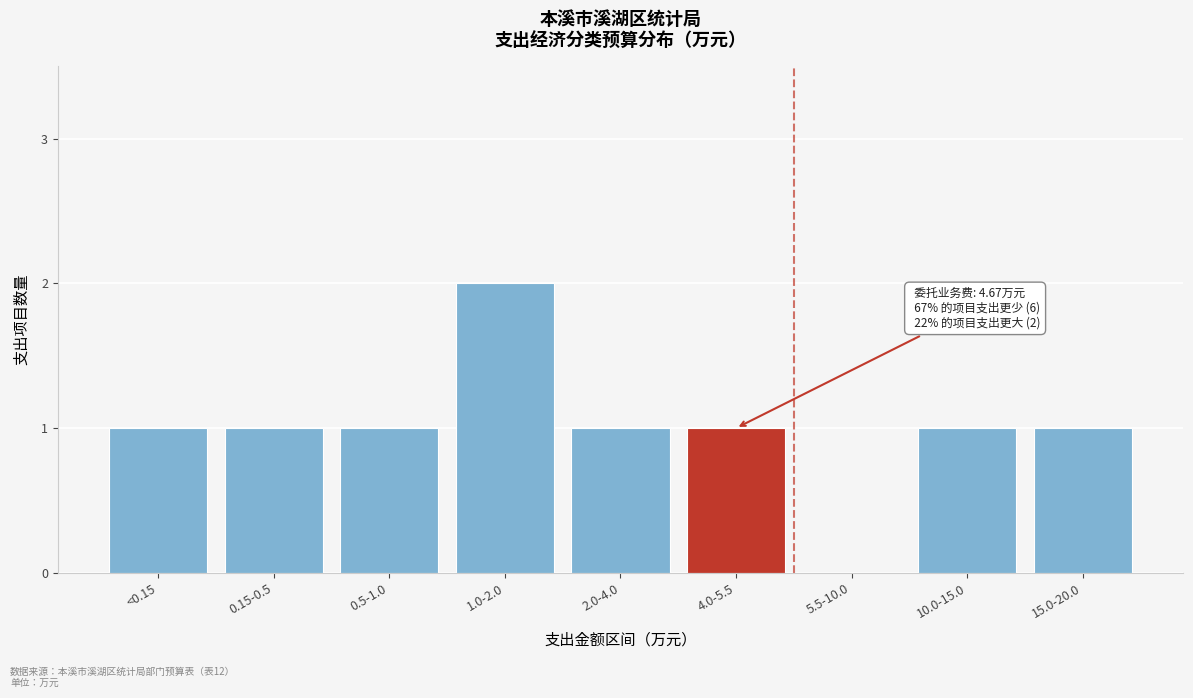

Reading left to right, extract all data points from this chart.

<0.15=1	0.15-0.5=1	0.5-1.0=1	1.0-2.0=2	2.0-4.0=1	4.0-5.5=1	5.5-10.0=0	10.0-15.0=1	15.0-20.0=1